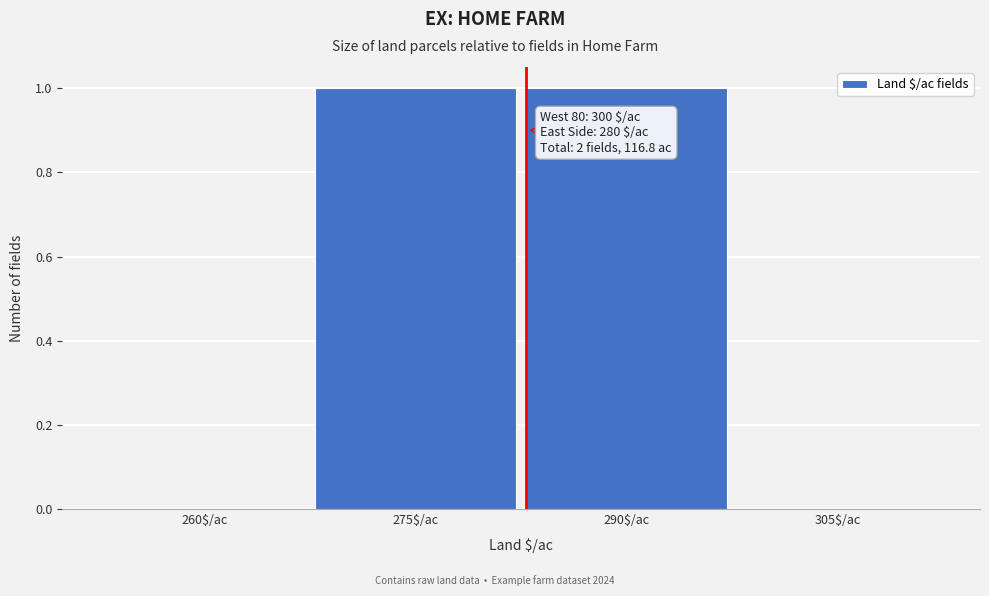

Is it true that the value at 260$/ac is 0?

True